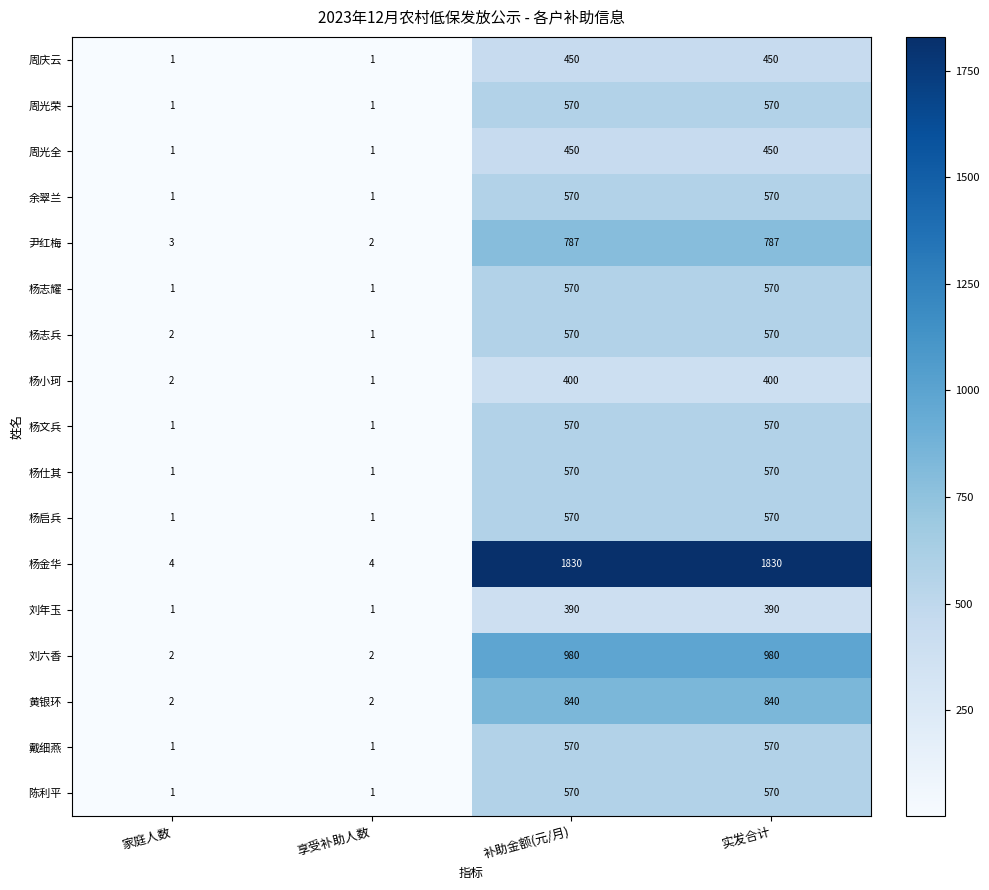

Which series has the largest range (max minus min)?

杨金华